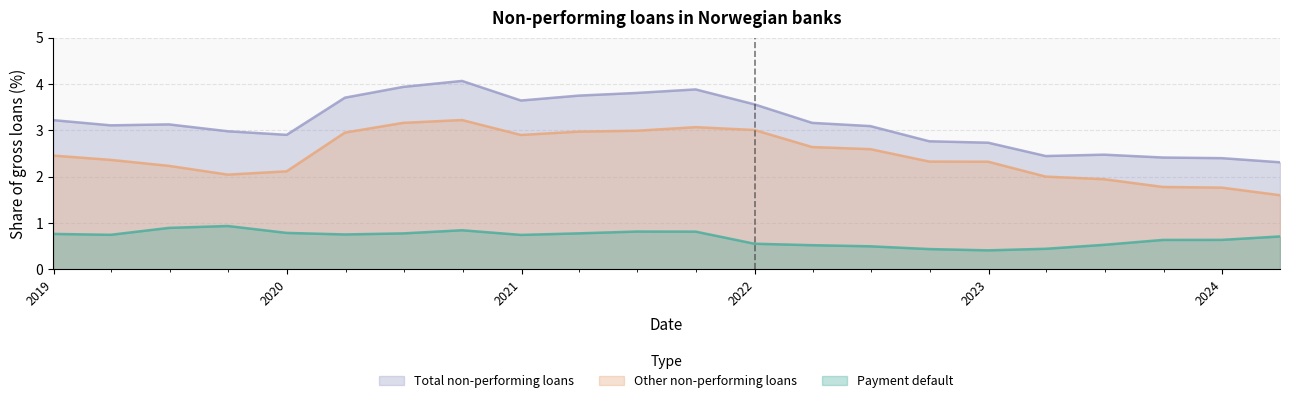

How many distinct data groups are displayed?

3